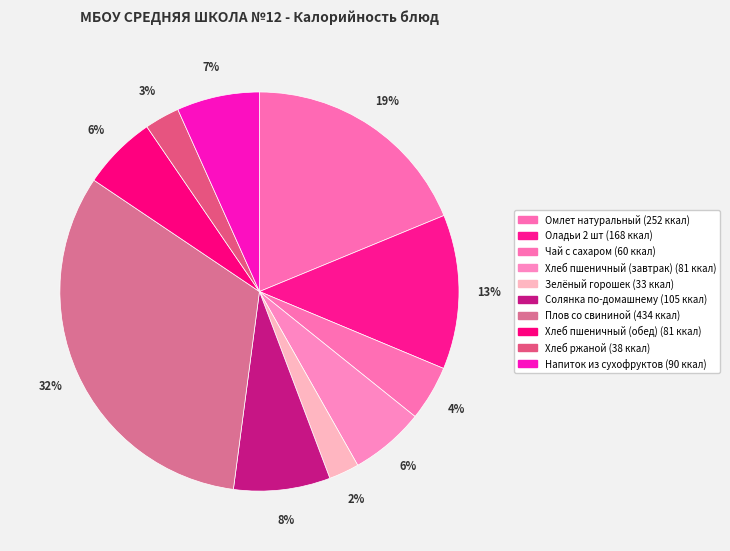

What percentage is the Напиток из сухофруктов slice, to the nearest percent?

7%